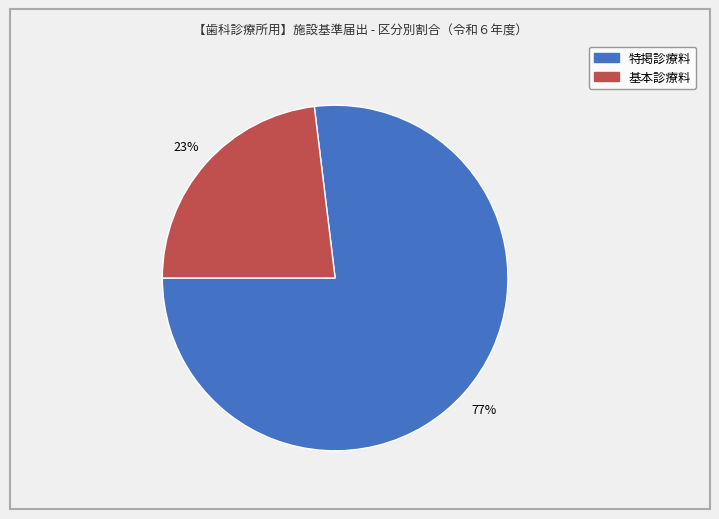

How many segments does this pie chart have?

2